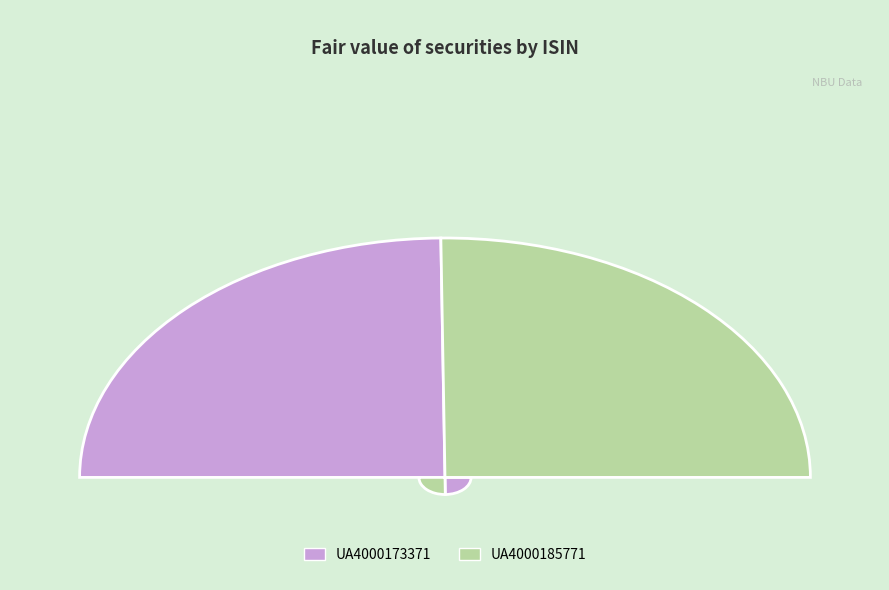

What percentage is the UA4000173371 slice, to the nearest percent?

50%